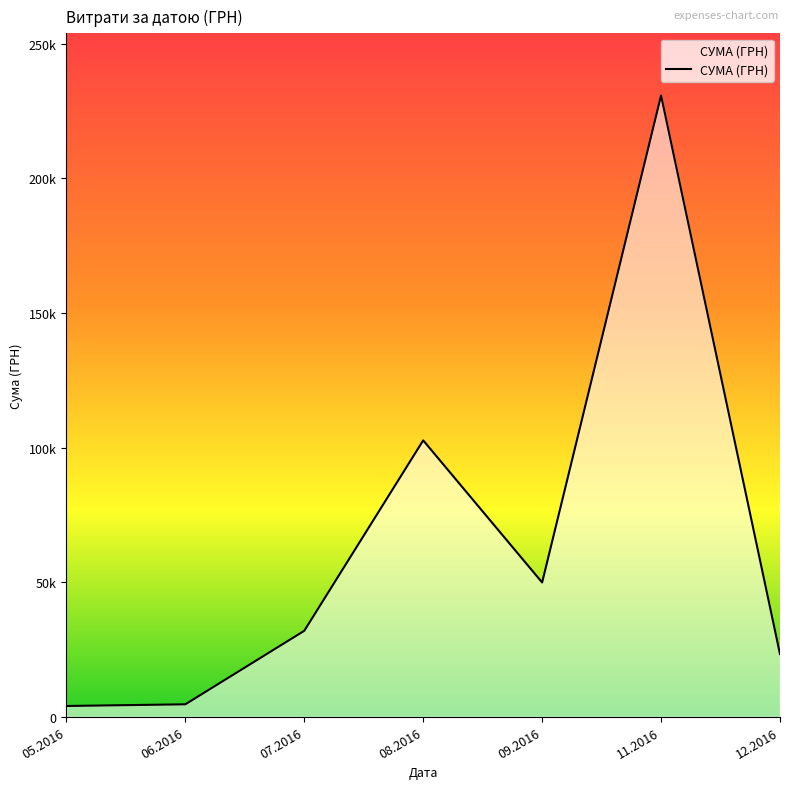

Is this an area chart (filled region under the line)?

Yes